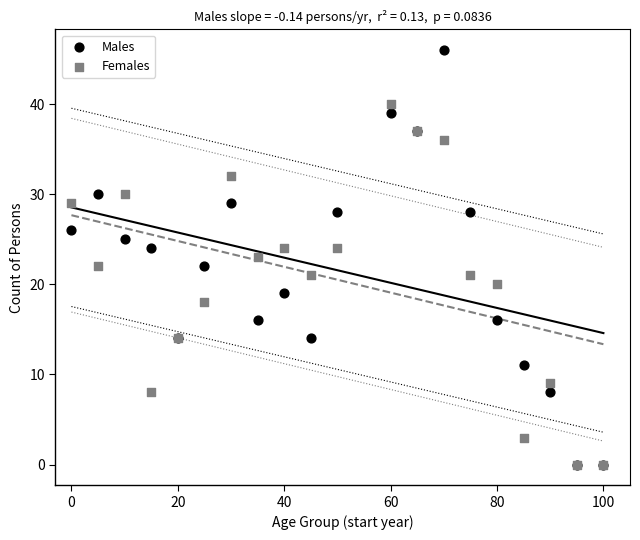

Which series has the widest spread of Y values?

Males